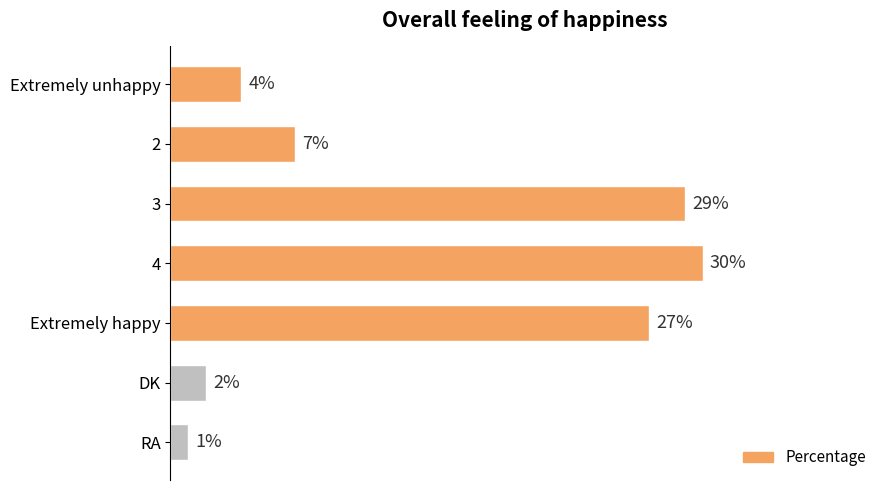

List the labels in order of value, largest first.

4, 3, Extremely happy, 2, Extremely unhappy, DK, RA